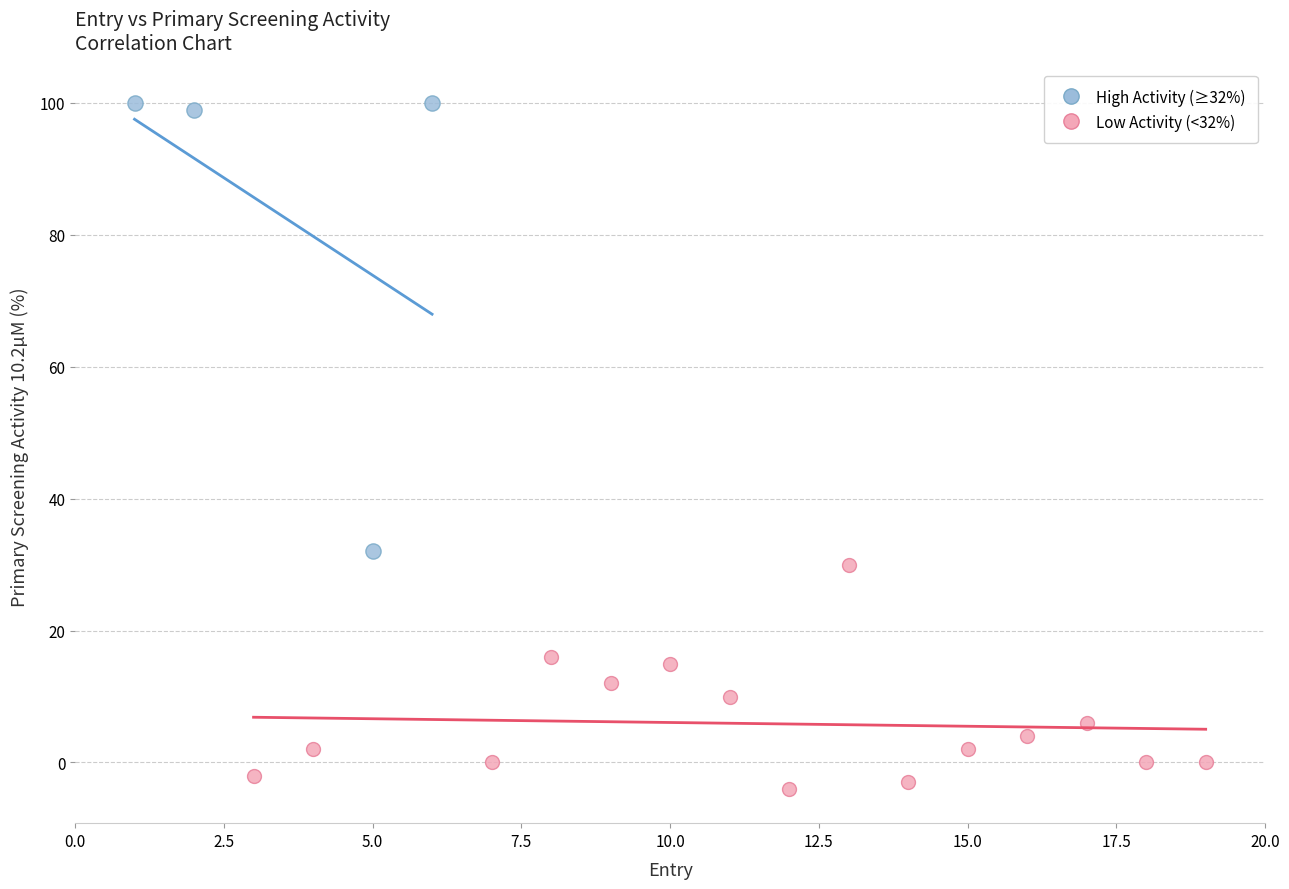

Which series has the widest spread of Y values?

High Activity (≥32%)